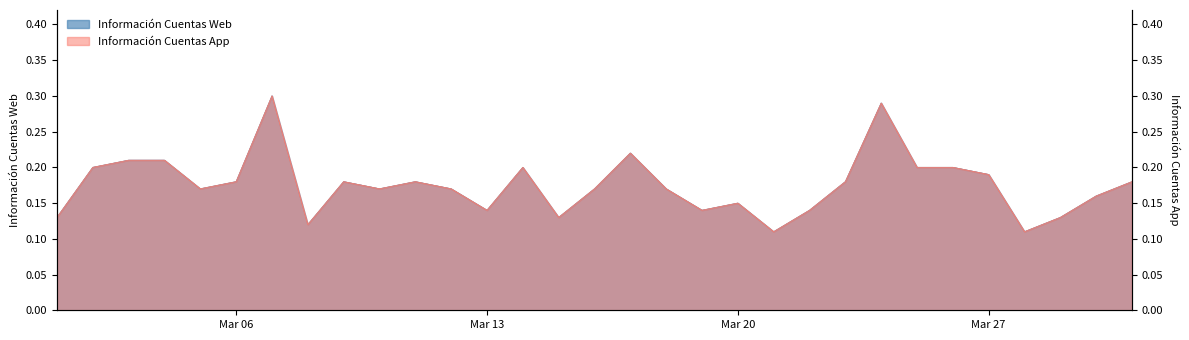

At which category does the chart reach its minimum across all series?

2020-03-21